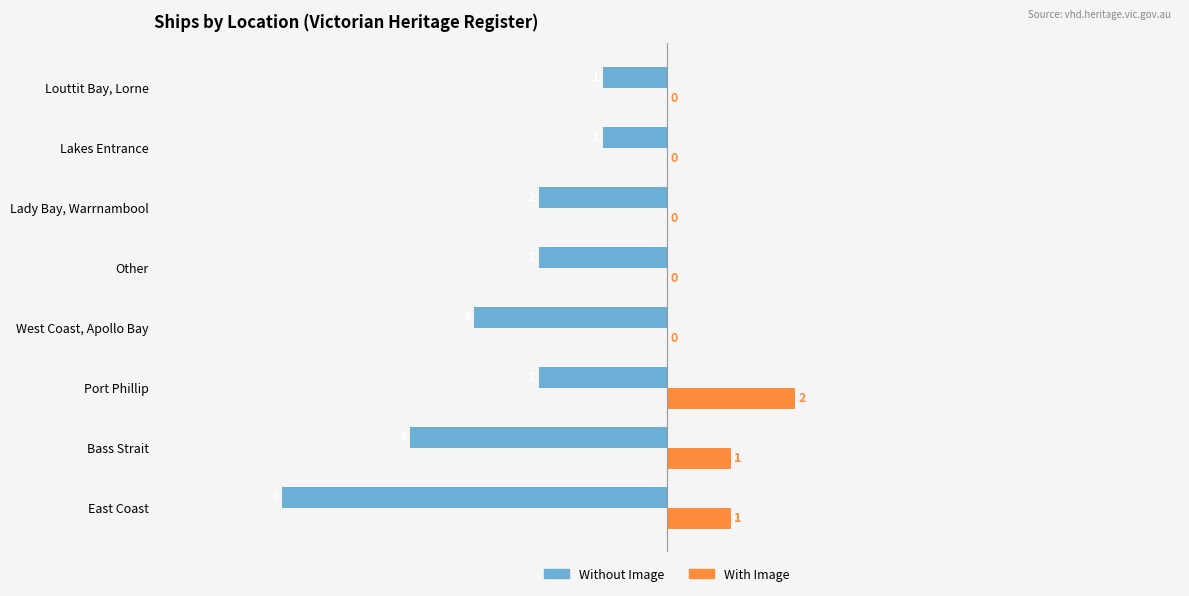

Which series changed the most between Bass Strait and Other?

Without Image